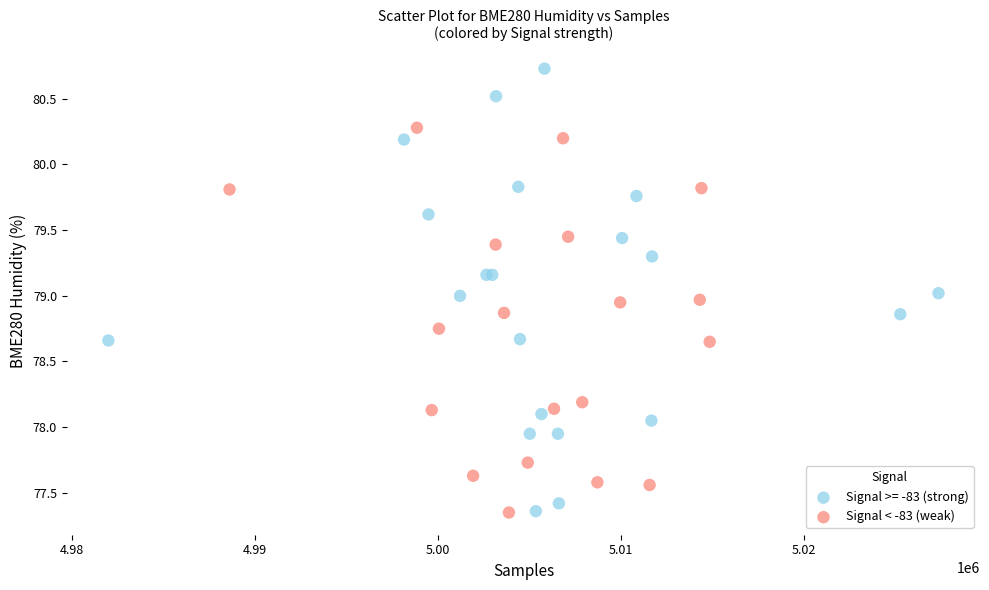

Which series reaches the maximum Y coordinate?

Signal >= -83 (strong)